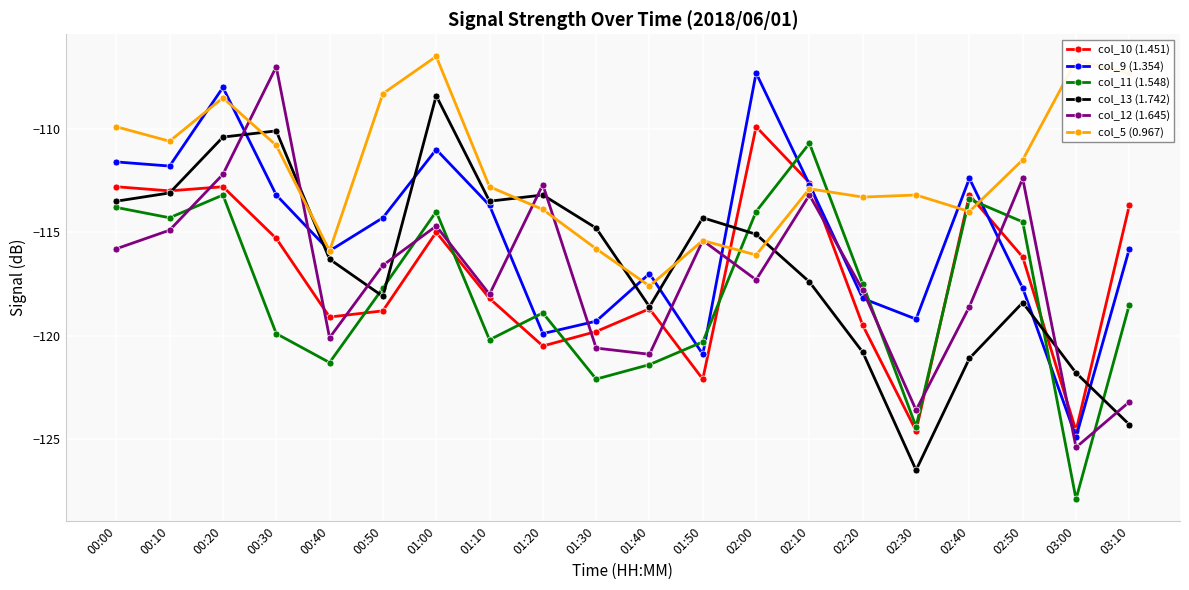

How many lines are shown in the chart?

6